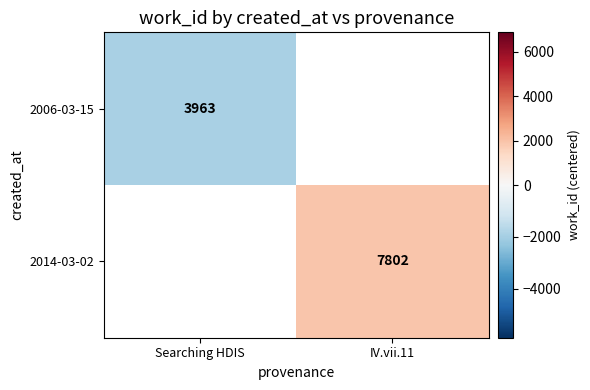

The value of 2006-03-15 at Searching HDIS is 1335.5. True or false?

False